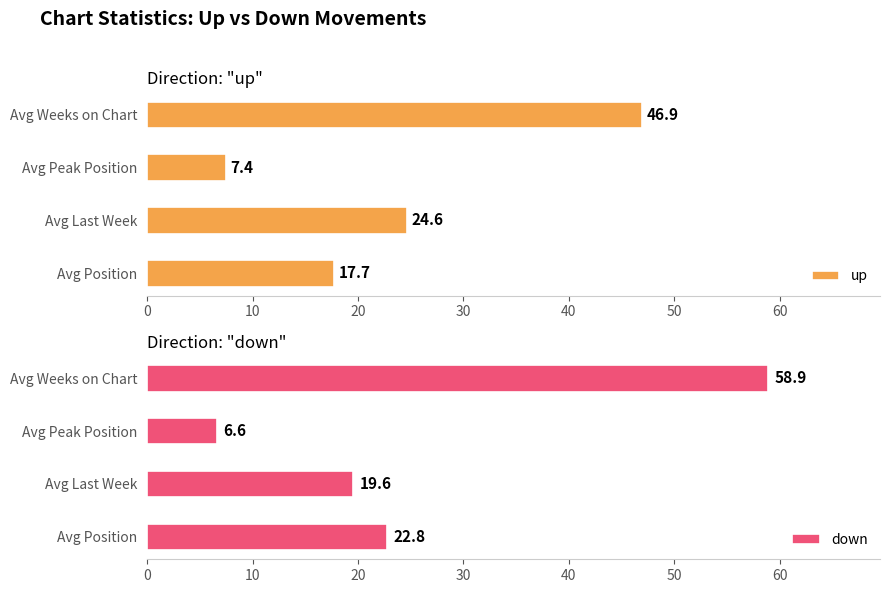

What is the sum of the down values at Avg Weeks on Chart and Avg Position?

81.7